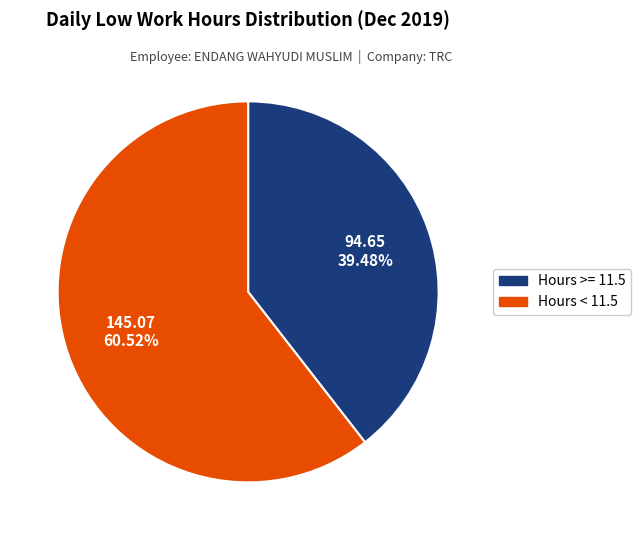

Is there a majority slice in this chart?

Yes